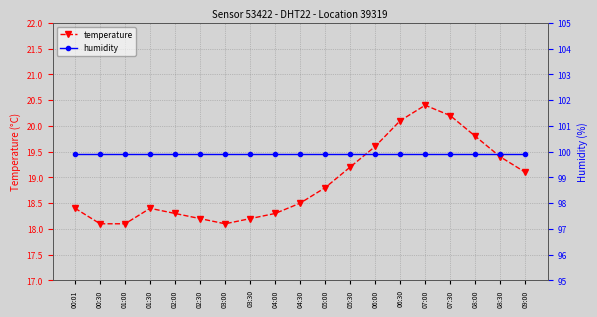

Reading left to right, extract all data points from this chart.

temperature: 00:01=18.4	00:30=18.1	01:00=18.1	01:30=18.4	02:00=18.3	02:30=18.2	03:00=18.1	03:30=18.2	04:00=18.3	04:30=18.5	05:00=18.8	05:30=19.2	06:00=19.6	06:30=20.1	07:00=20.4	07:30=20.2	08:00=19.8	08:30=19.4	09:00=19.1
humidity: 00:01=99.9	00:30=99.9	01:00=99.9	01:30=99.9	02:00=99.9	02:30=99.9	03:00=99.9	03:30=99.9	04:00=99.9	04:30=99.9	05:00=99.9	05:30=99.9	06:00=99.9	06:30=99.9	07:00=99.9	07:30=99.9	08:00=99.9	08:30=99.9	09:00=99.9